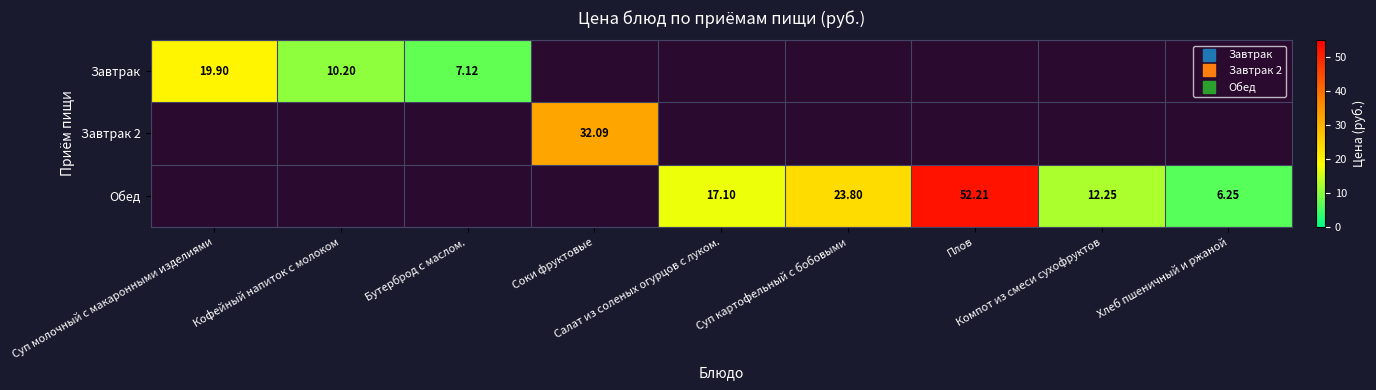

At which category does the chart reach its peak across all series?

Плов